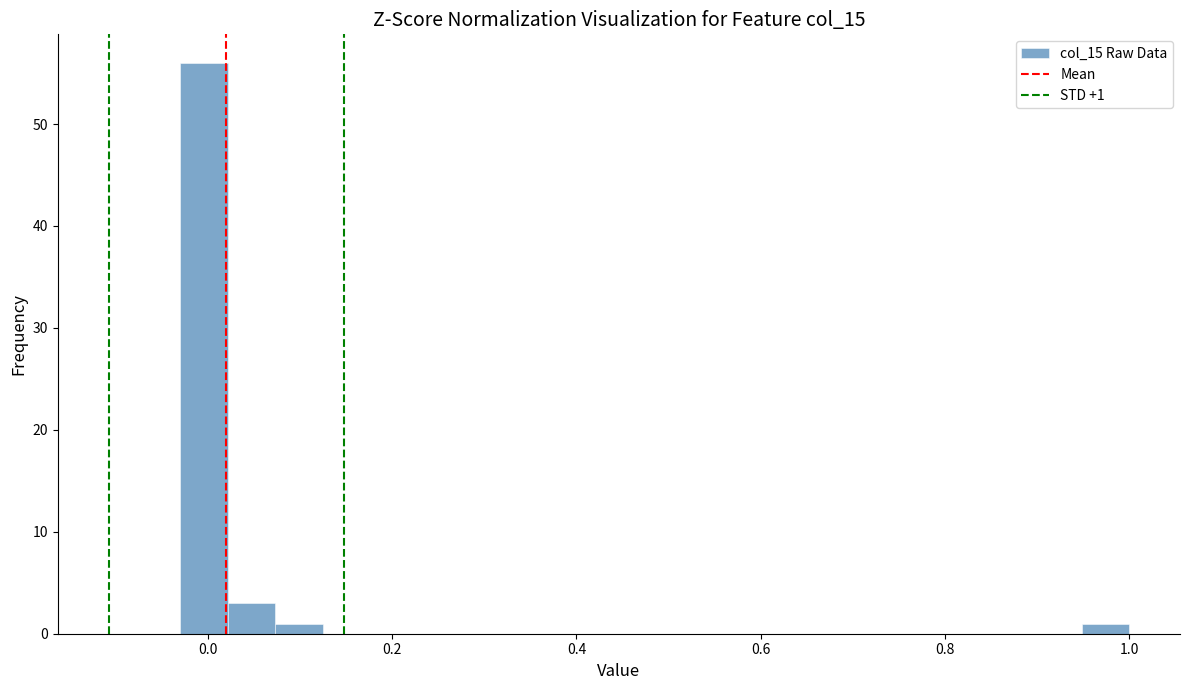

Around what value on the x-axis is the tallest bar? Give the approximate position of its centre, as read against the axis.

0.00